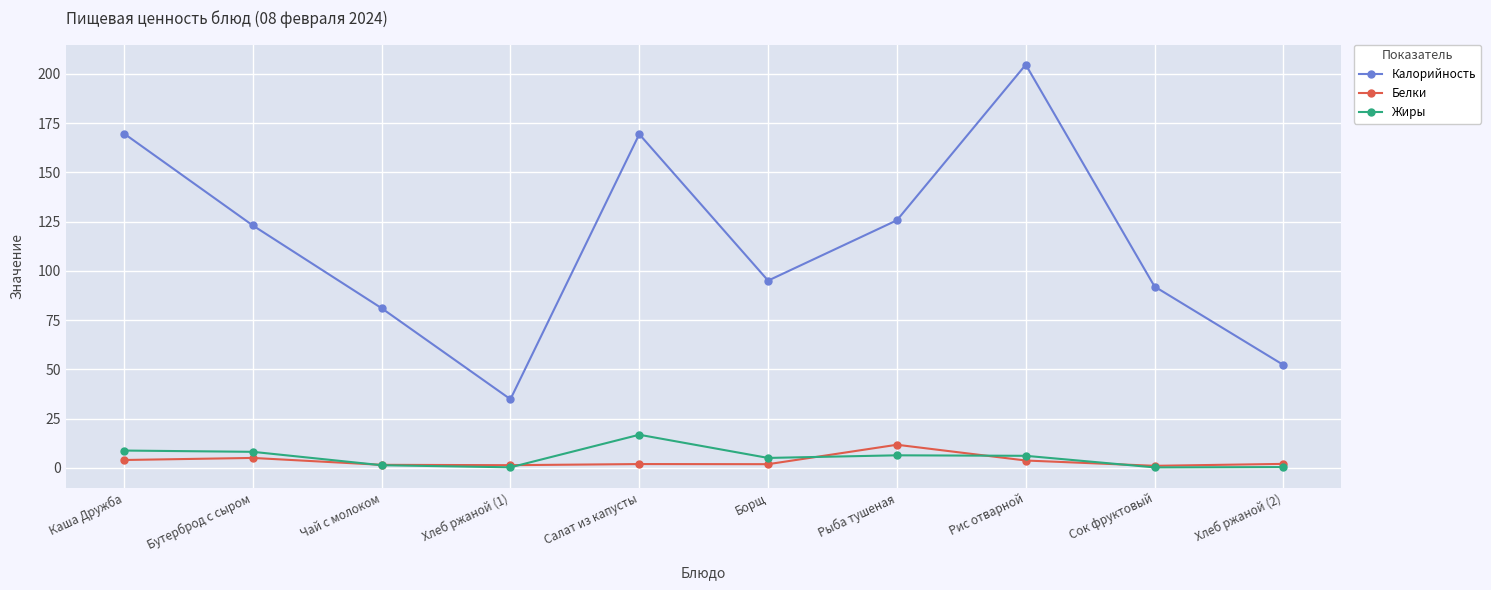

What is the approximate value of Калорийность at Каша Дружба?

169.7